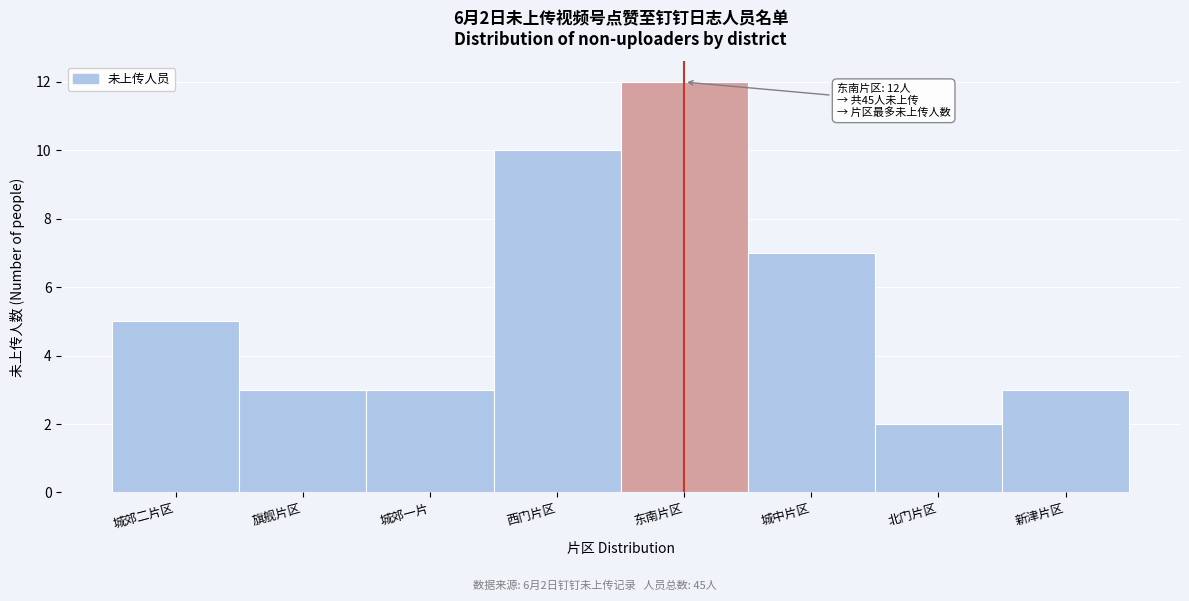

Reading right to left, extract all data points from this chart.

新津片区=3	北门片区=2	城中片区=7	东南片区=12	西门片区=10	城郊一片=3	旗舰片区=3	城郊二片区=5